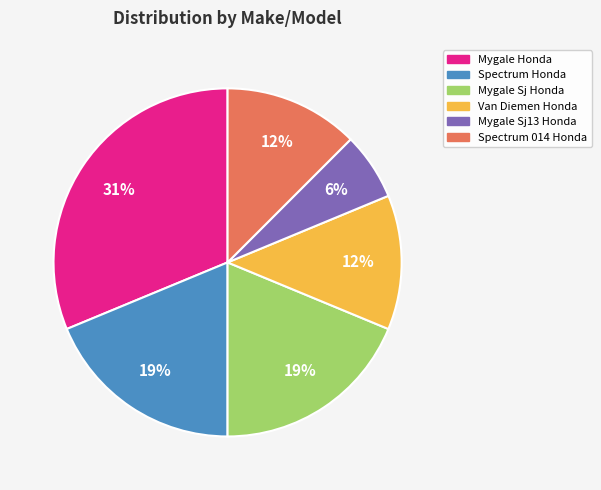

How many segments does this pie chart have?

6